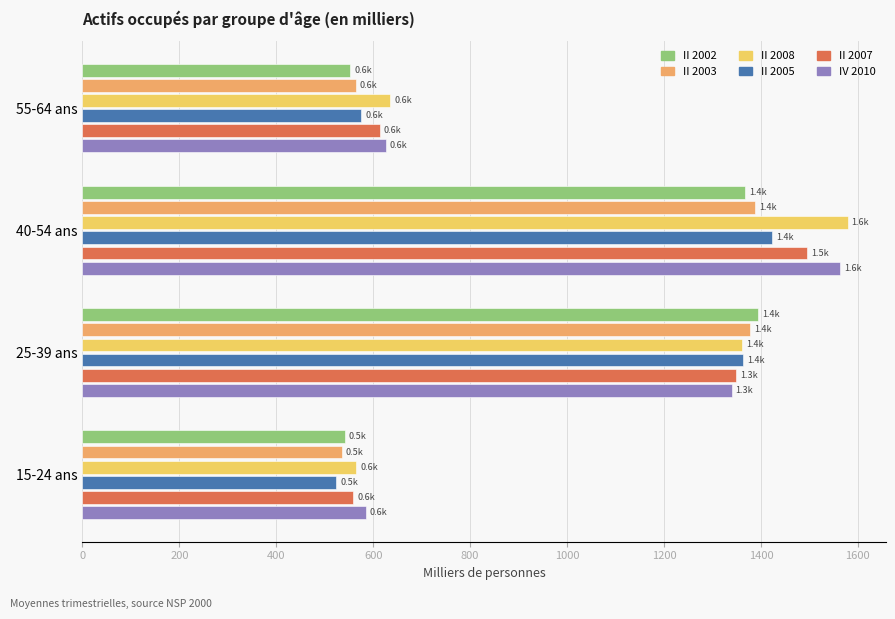

At which category is the sum across all series the highest?

40-54 ans